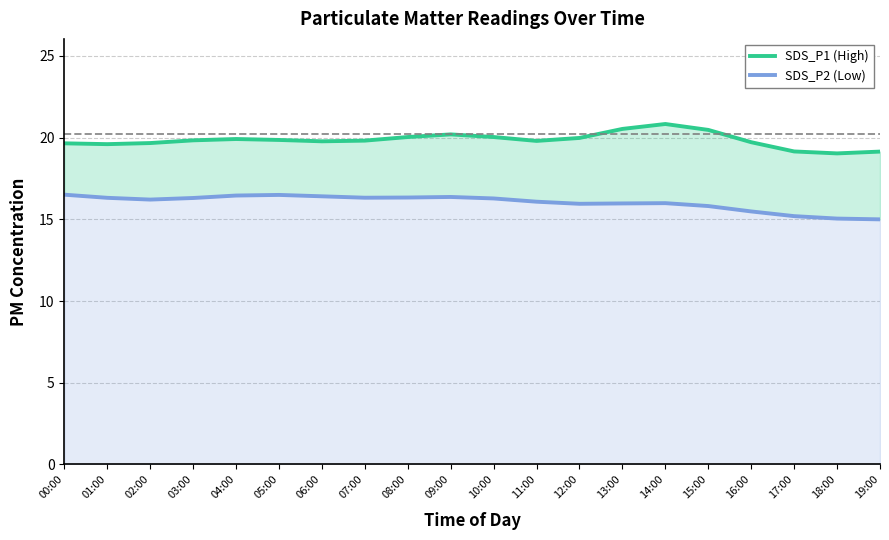

Reading left to right, list all the values displayed in this chart.

SDS_P1 (High): 00:00=19.6	01:00=19.6	02:00=19.7	03:00=19.8	04:00=19.9	05:00=19.9	06:00=19.8	07:00=19.8	08:00=20.0	09:00=20.2	10:00=20.0	11:00=19.8	12:00=20.0	13:00=20.5	14:00=20.8	15:00=20.5	16:00=19.7	17:00=19.1	18:00=19.0	19:00=19.1
SDS_P2 (Low): 00:00=16.5	01:00=16.3	02:00=16.2	03:00=16.3	04:00=16.5	05:00=16.5	06:00=16.4	07:00=16.3	08:00=16.3	09:00=16.4	10:00=16.3	11:00=16.1	12:00=15.9	13:00=16.0	14:00=16.0	15:00=15.8	16:00=15.5	17:00=15.2	18:00=15.0	19:00=15.0